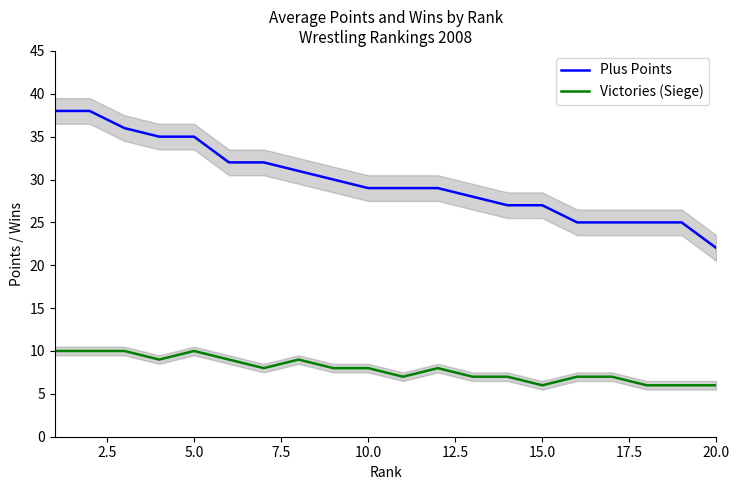

True or false: Plus Points and Victories (Siege) intersect in this chart.

False